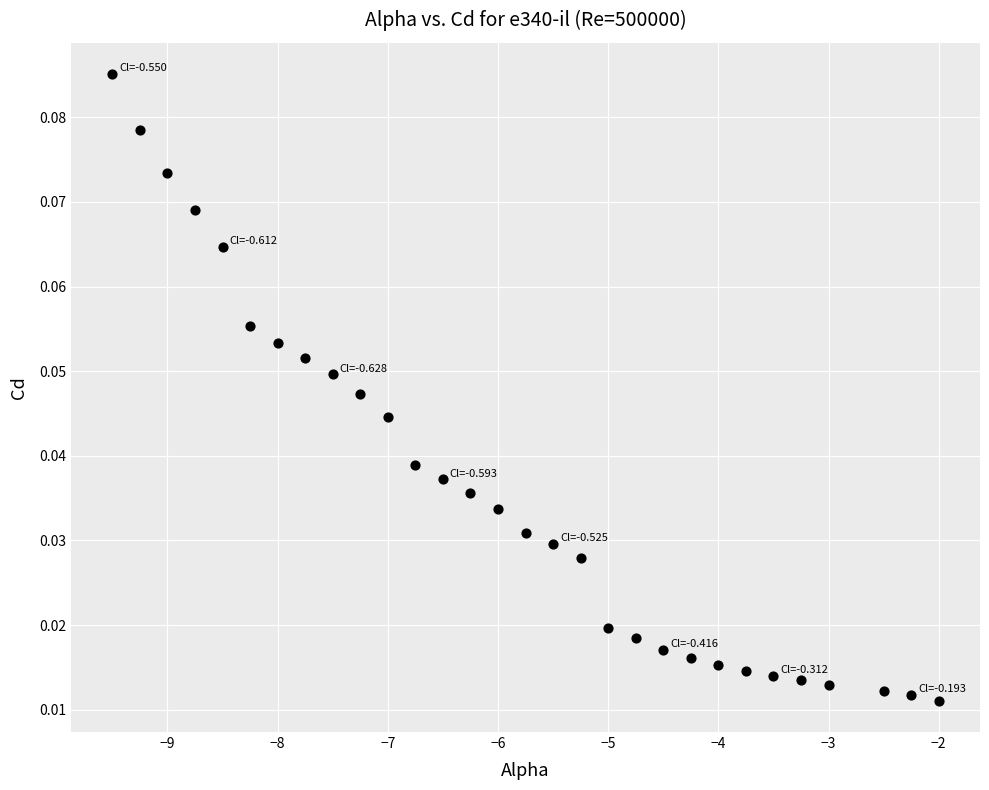

What is the range of X values (max minus min)?

7.5